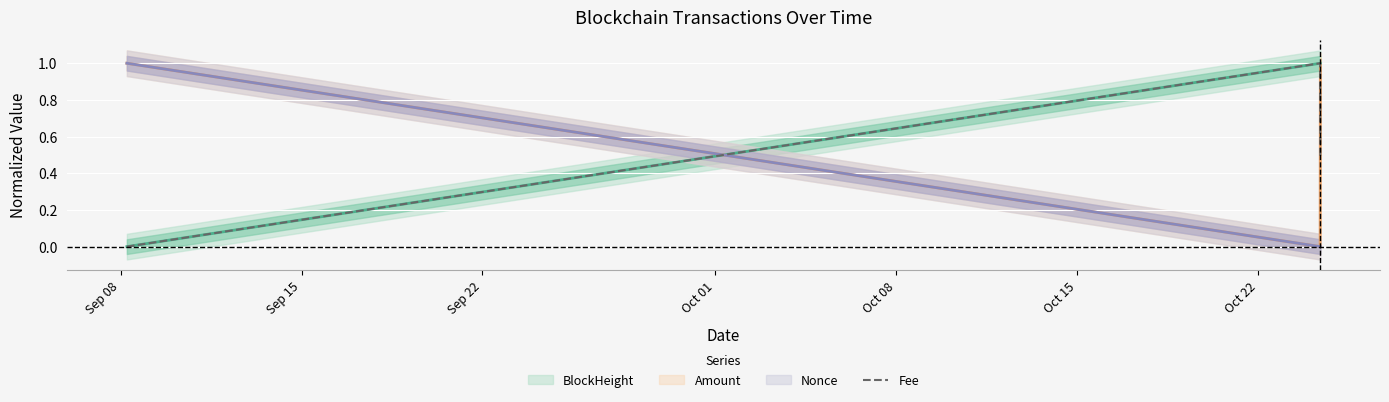

What is the highest value of the Fee series?

1.0